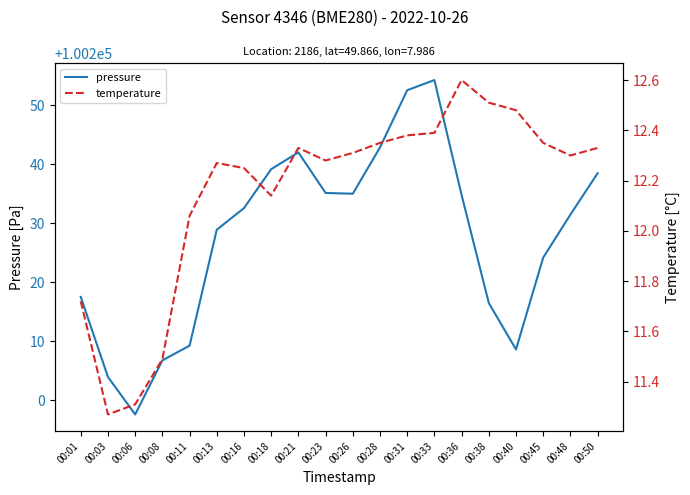

At 00:16, list the series in order from smallest to largest.

temperature, pressure